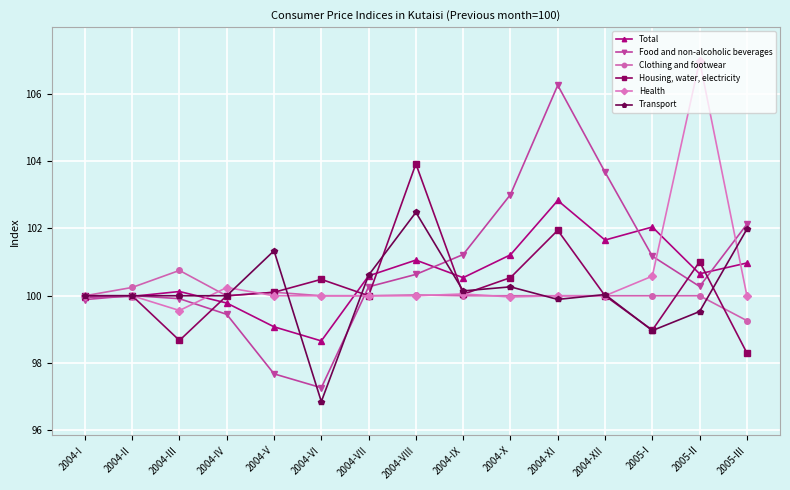

Rank the series by their maximum value, from lowest to highest.

Clothing and footwear, Transport, Total, Housing, water, electricity, Food and non-alcoholic beverages, Health